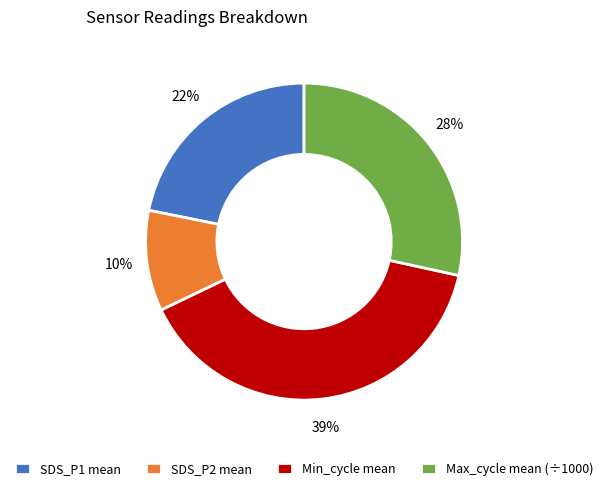

What percentage is the SDS_P1 mean slice, to the nearest percent?

22%